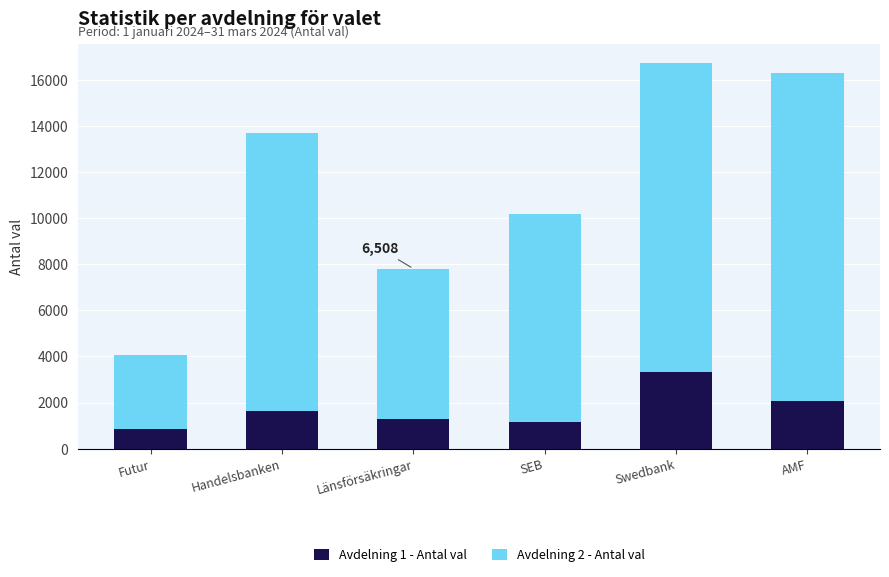

The Avdelning 1 - Antal val series shows 1656 at Handelsbanken. True or false?

True